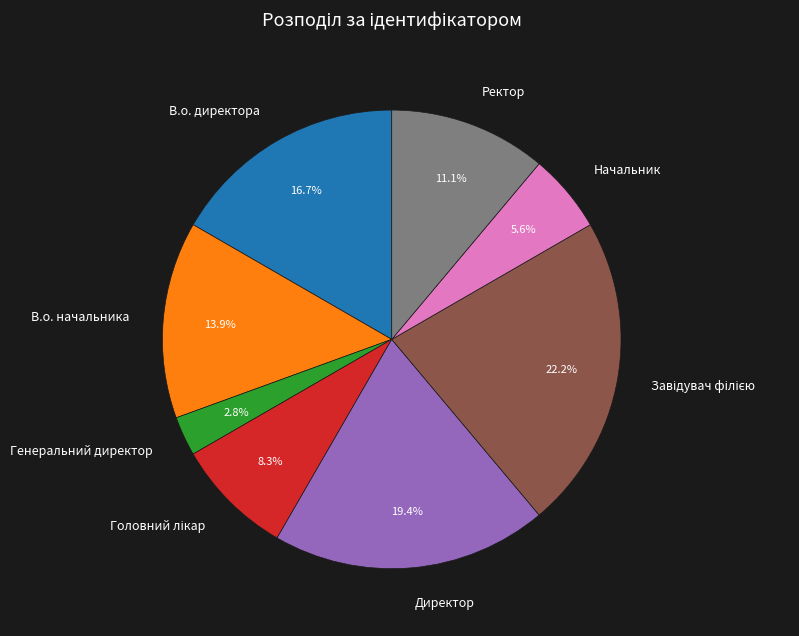

The В.о. начальника slice represents 4% of the pie. True or false?

False